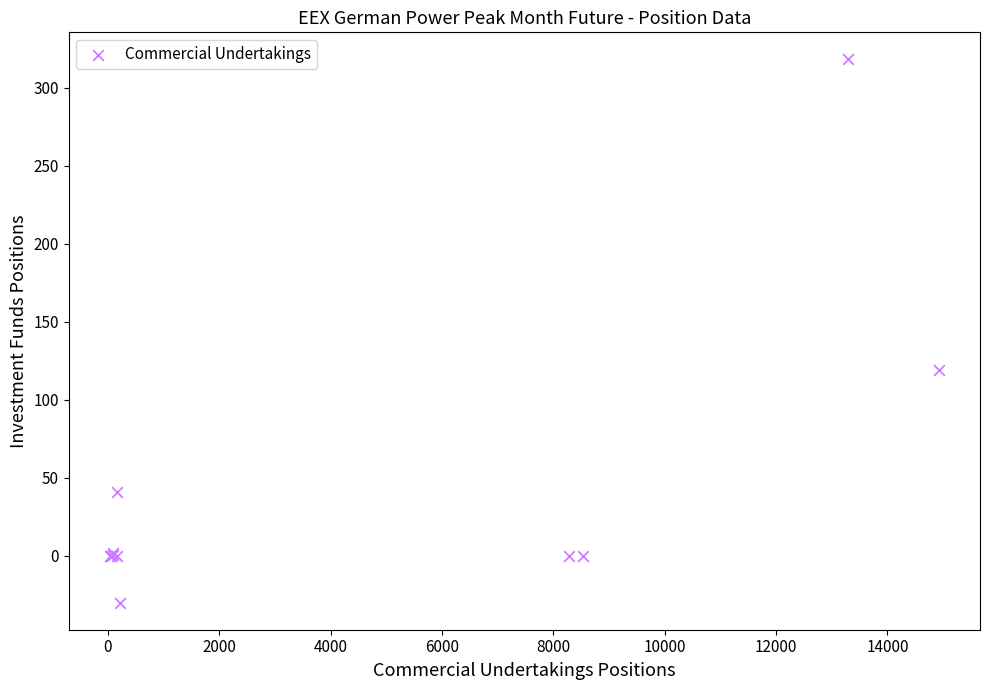

What Y value in the scatter plot is closest to 144?

119.0